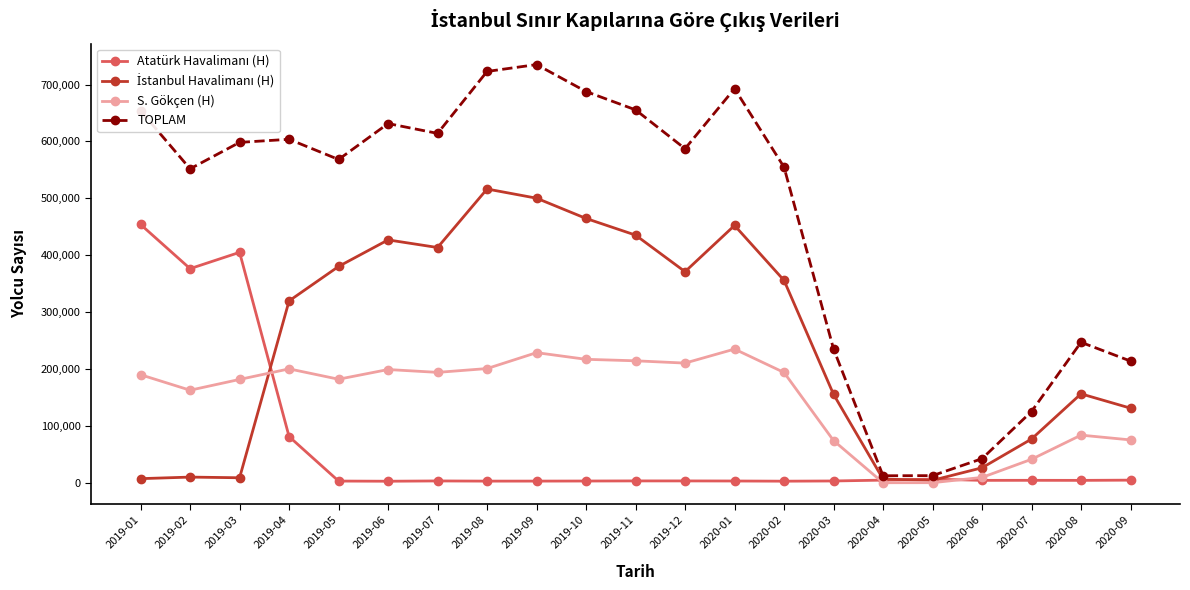

Which series has the largest total across all categories?

TOPLAM